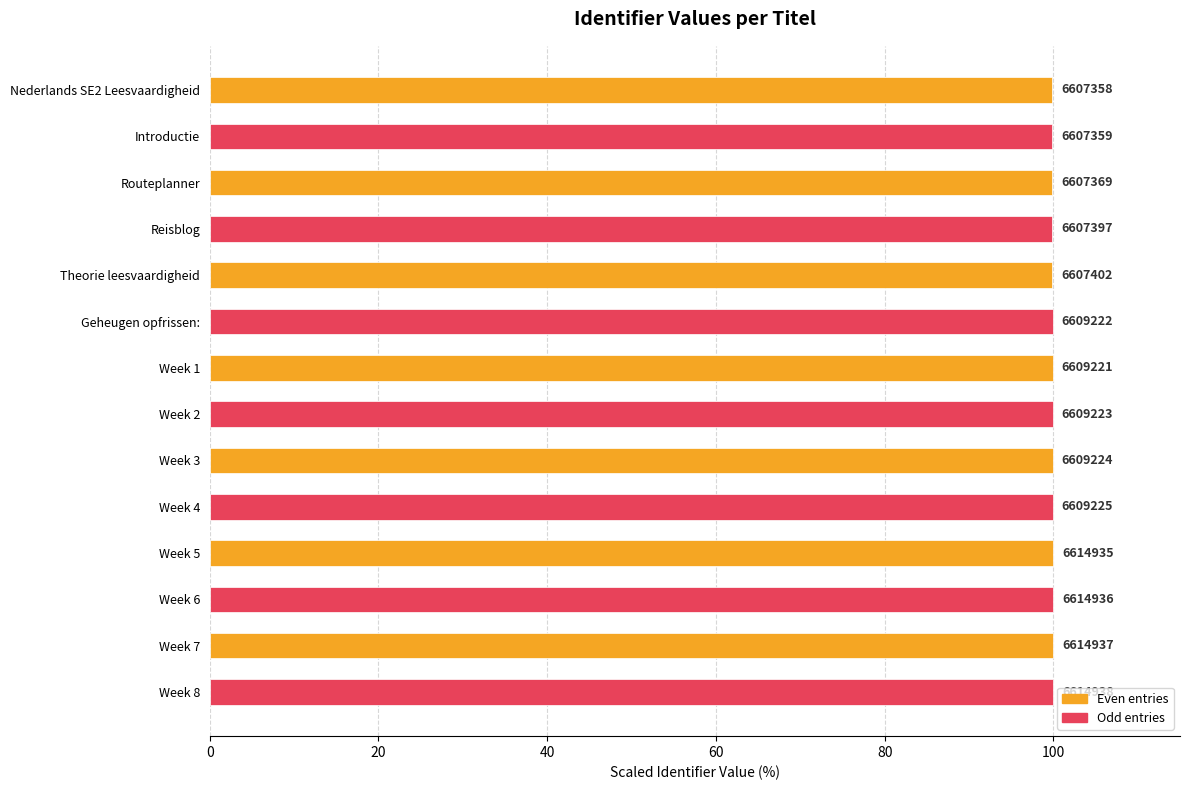

What are all the series names shown in the legend?

Even entries, Odd entries